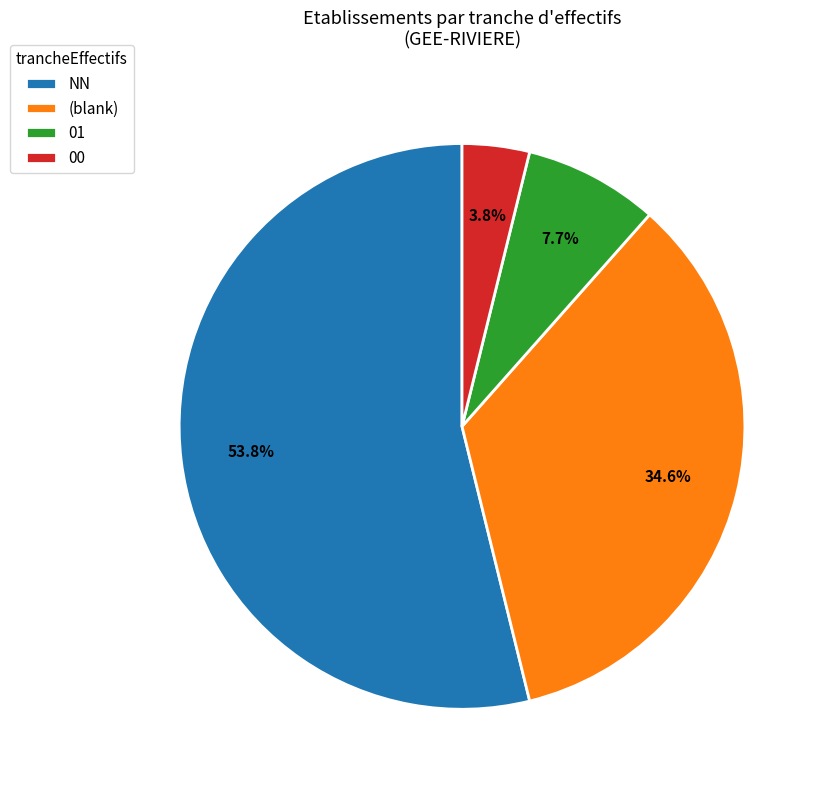

To the nearest percent, what is the difference between the largest and smallest slice percentages?

50%